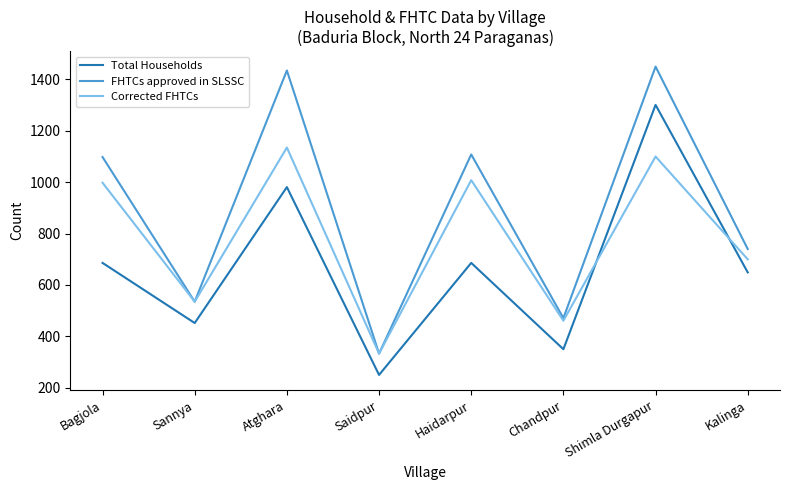

How many categories are shown in the chart?

8